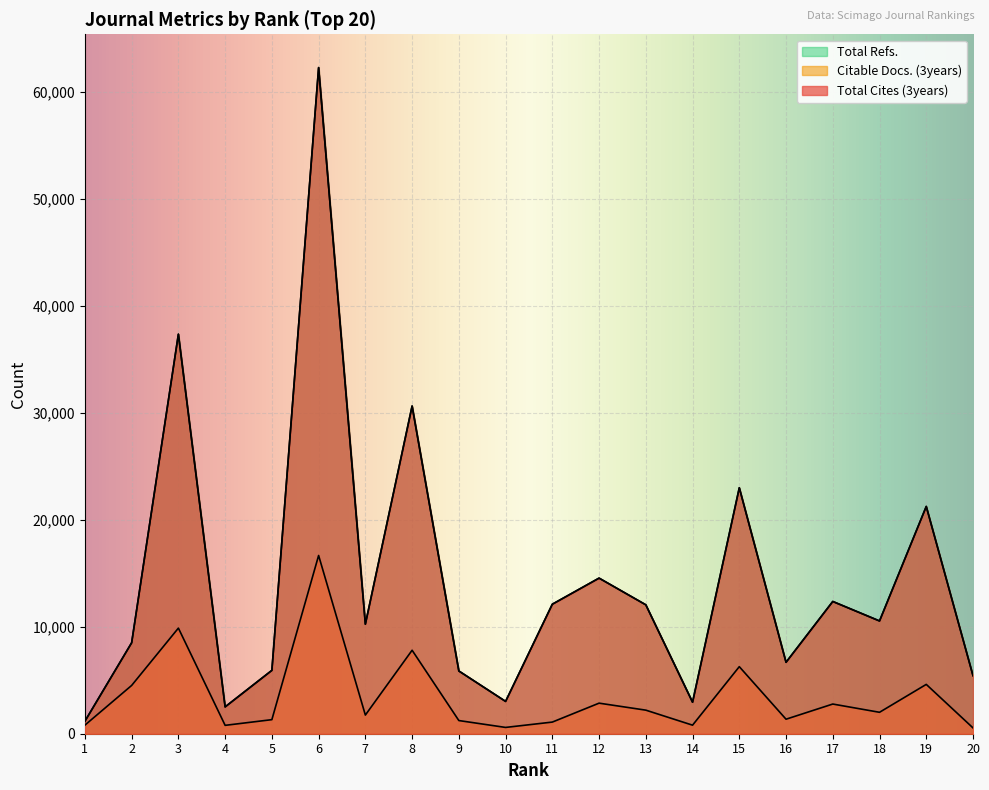

Reading left to right, what are all the values shown in this chart?

Total Cites (3years): 1171	8507	37369	2511	5927	62303	10248	30649	5869	3023	12113	14554	12057	2948	23003	6682	12370	10547	21257	5431
Citable Docs. (3years): 802	4516	9879	784	1316	16671	1745	7808	1232	589	1089	2859	2205	800	6272	1358	2776	2004	4614	544
Total Refs.: 1171	8507	37369	2511	5927	62303	10248	30649	5869	3023	12113	14554	12057	2948	23003	6682	12370	10547	21257	5431